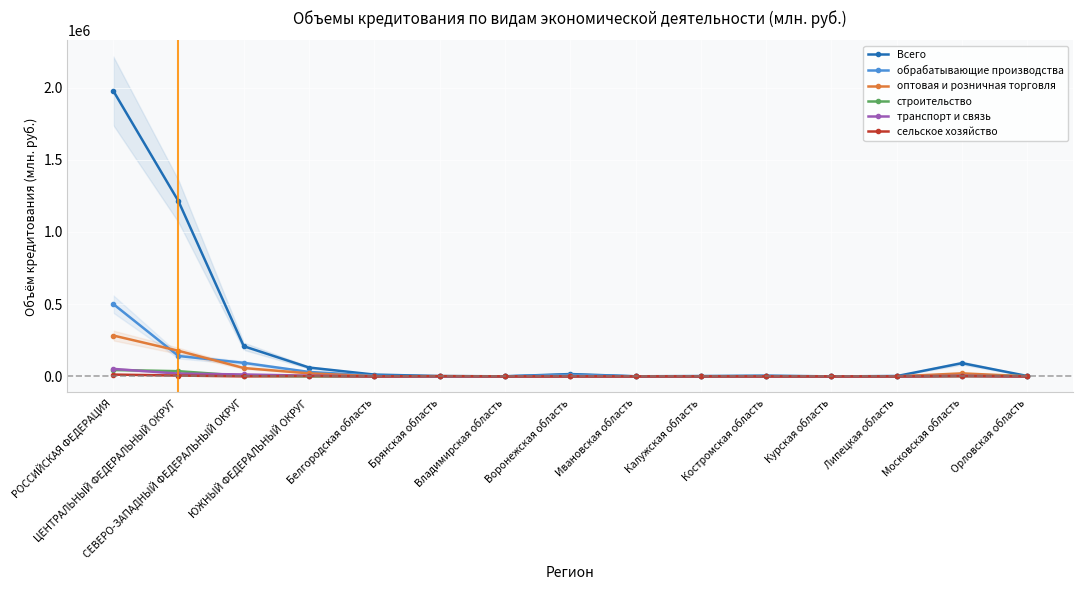

Reading right to left, list all the values displayed in this chart.

Всего: 2630	91779	1943	12	4728	2222	597	16127	475	2250	12339	61143	208622	1212762	1978586
обрабатывающие производства: 2204	6484	1851	12	1837	517	277	11635	456	4	5432	30560	93714	141142	501459
оптовая и розничная торговля: 423	20852	29	0	369	737	278	1816	0	544	976	20866	57768	177207	283039
строительство: 1681	2003	0	0	0	66	0	0	0	0	0	17	4129	35870	44577
транспорт и связь: 0	3619	0	0	0	229	0	57	0	0	0	4849	13202	19214	51879
сельское хозяйство: 0	1803	63	0	0	211	0	0	0	1702	164	2554	263	5631	12422